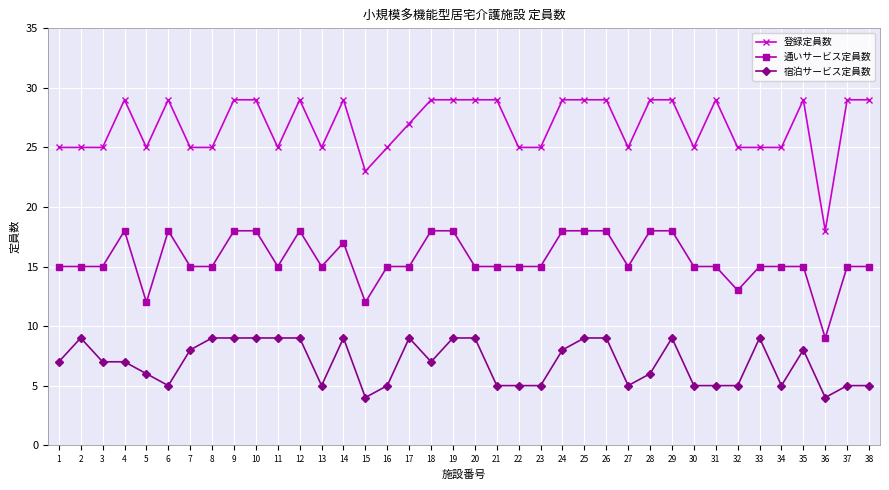

Reading right to left, list all the values displayed in this chart.

登録定員数: 38=29	37=29	36=18	35=29	34=25	33=25	32=25	31=29	30=25	29=29	28=29	27=25	26=29	25=29	24=29	23=25	22=25	21=29	20=29	19=29	18=29	17=27	16=25	15=23	14=29	13=25	12=29	11=25	10=29	9=29	8=25	7=25	6=29	5=25	4=29	3=25	2=25	1=25
通いサービス定員数: 38=15	37=15	36=9	35=15	34=15	33=15	32=13	31=15	30=15	29=18	28=18	27=15	26=18	25=18	24=18	23=15	22=15	21=15	20=15	19=18	18=18	17=15	16=15	15=12	14=17	13=15	12=18	11=15	10=18	9=18	8=15	7=15	6=18	5=12	4=18	3=15	2=15	1=15
宿泊サービス定員数: 38=5	37=5	36=4	35=8	34=5	33=9	32=5	31=5	30=5	29=9	28=6	27=5	26=9	25=9	24=8	23=5	22=5	21=5	20=9	19=9	18=7	17=9	16=5	15=4	14=9	13=5	12=9	11=9	10=9	9=9	8=9	7=8	6=5	5=6	4=7	3=7	2=9	1=7